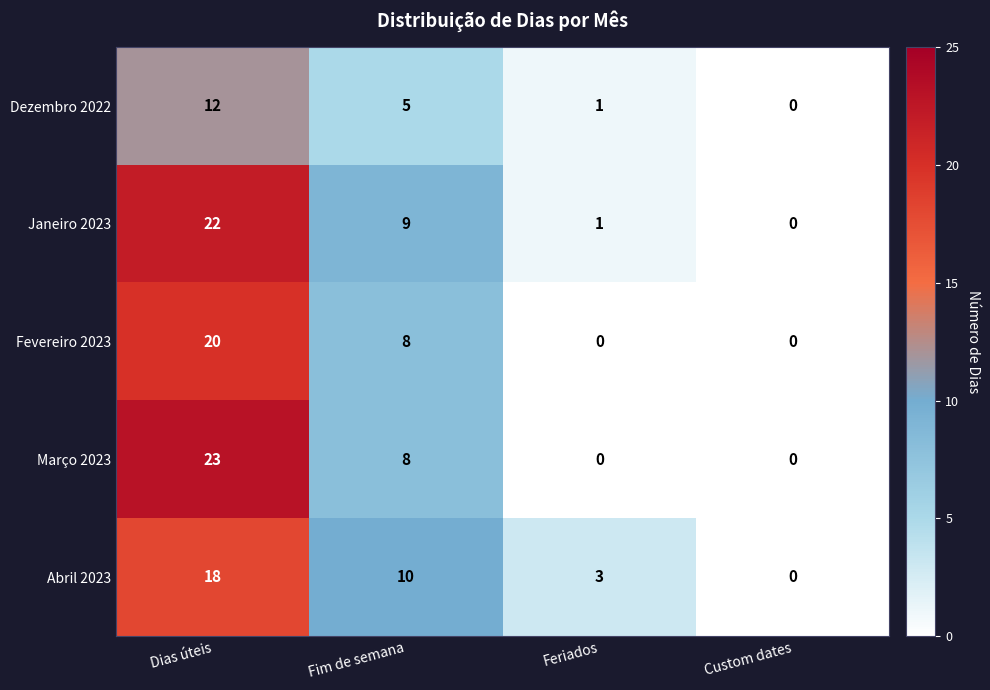

How many data points does each series have?

4